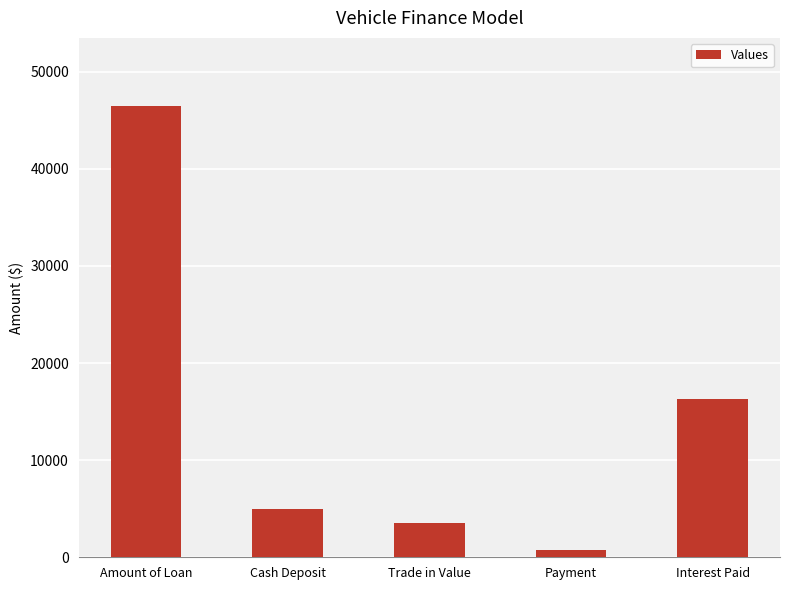

Reading right to left, extract all data points from this chart.

16343.9	748.1	3500.0	5000.0	46500.0